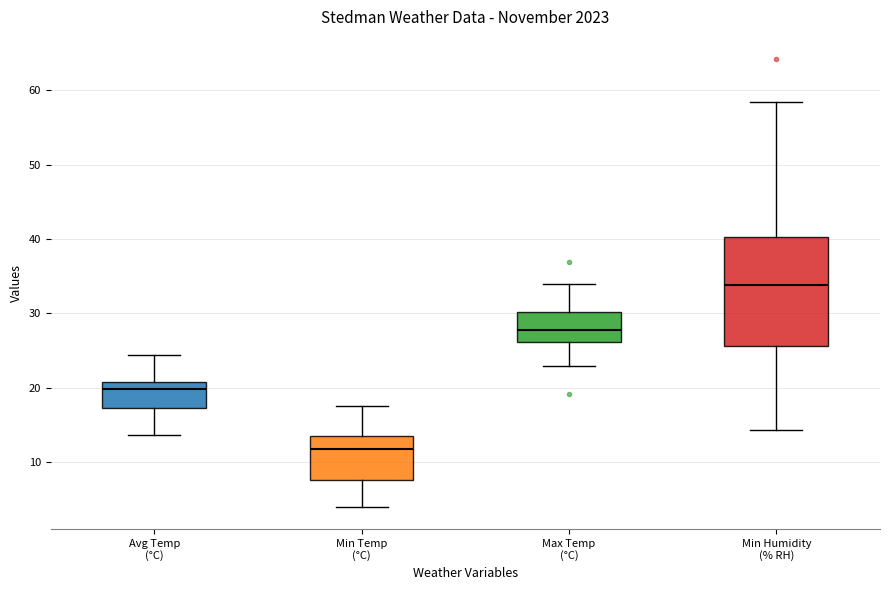

Reading left to right, transcribe this box plot: for each box, give where its median line is, the range the box spans, and where its two whiskers end, as read against the y-axis. The values are not printed on the chart, so give them approximately, as read against the axis.

Avg Temp (°C): median 20, box 17 to 21, whiskers 14 to 24
Min Temp (°C): median 12, box 8 to 13, whiskers 4 to 18
Max Temp (°C): median 28, box 26 to 30, whiskers 23 to 34
Min Humidity (% RH): median 34, box 26 to 40, whiskers 14 to 58